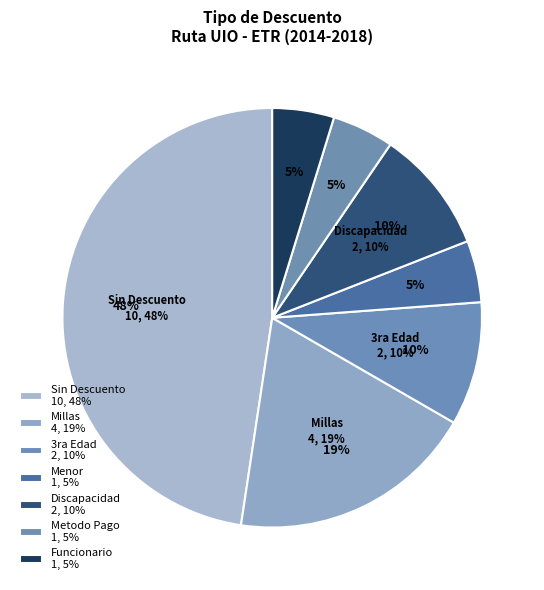

Is there a majority slice in this chart?

No